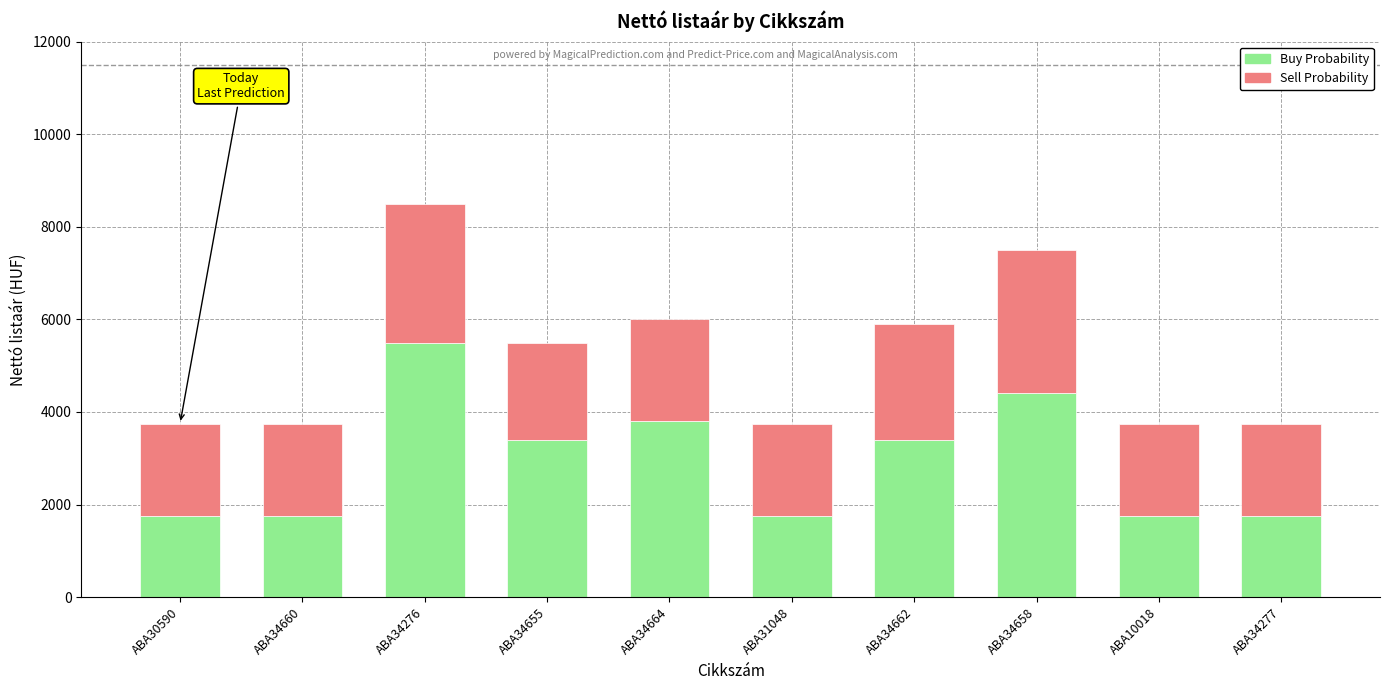

Reading left to right, what are the values for Buy Probability?

1750	1750	5500	3400	3800	1750	3400	4400	1750	1750